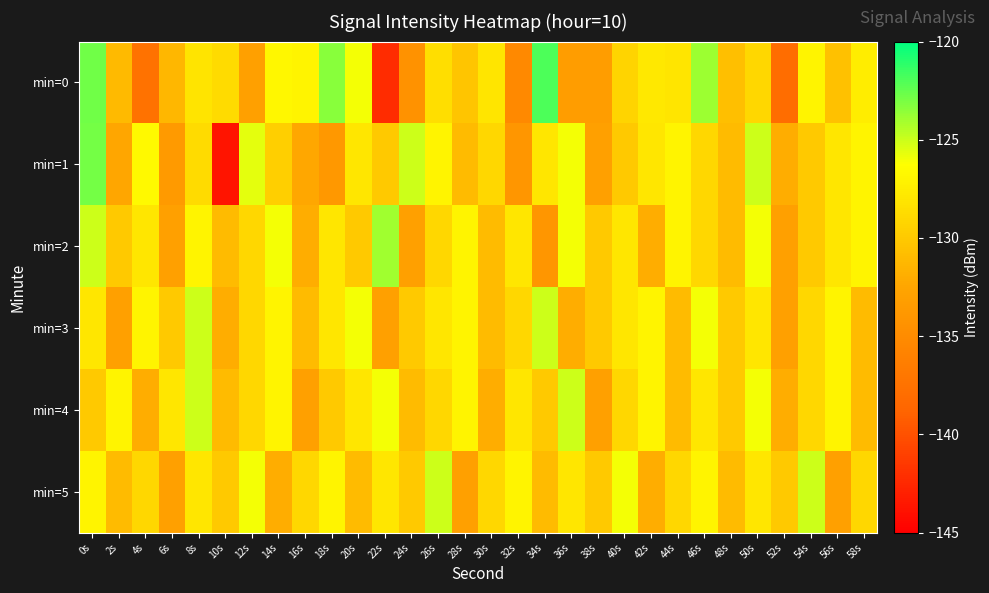

List the series in order of their peak value, highest first.

min=0, min=1, min=2, min=3, min=4, min=5